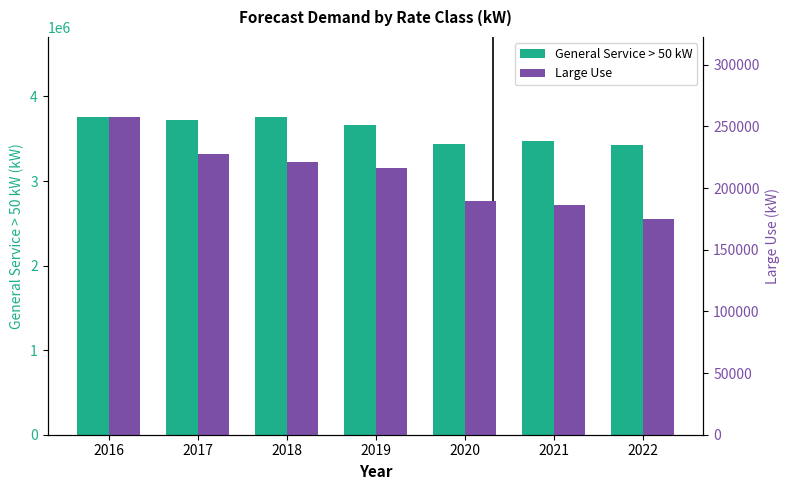

Which series has the largest range (max minus min)?

General Service > 50 kW